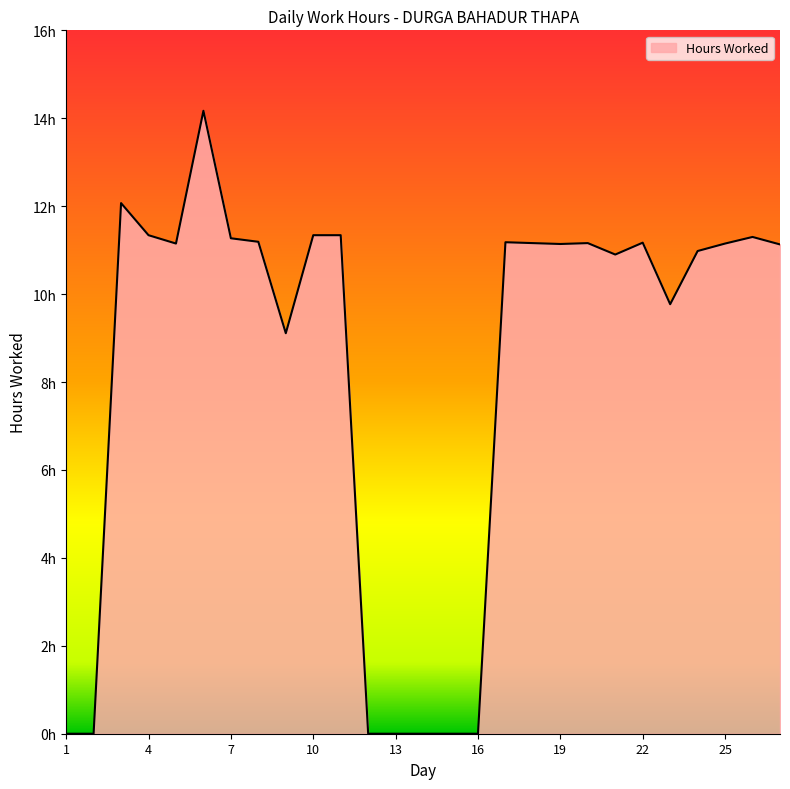

Does the chart have visible grid lines?

No